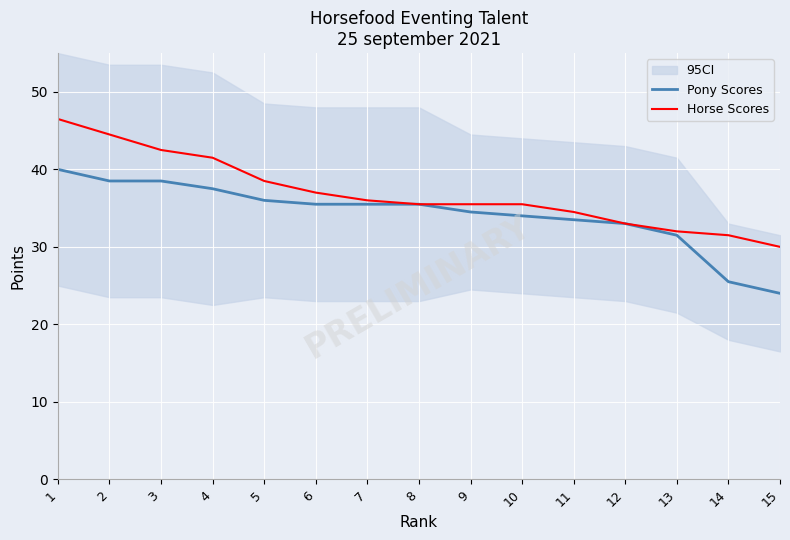

What is the difference between the Horse Scores values at 11 and 2?

10.0